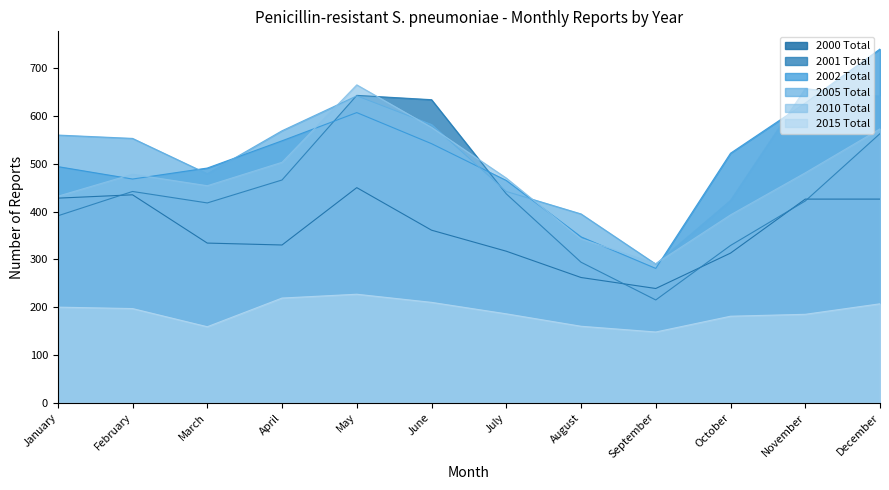

True or false: 2015 Total has more than 2 points higher than both neighbors.

False